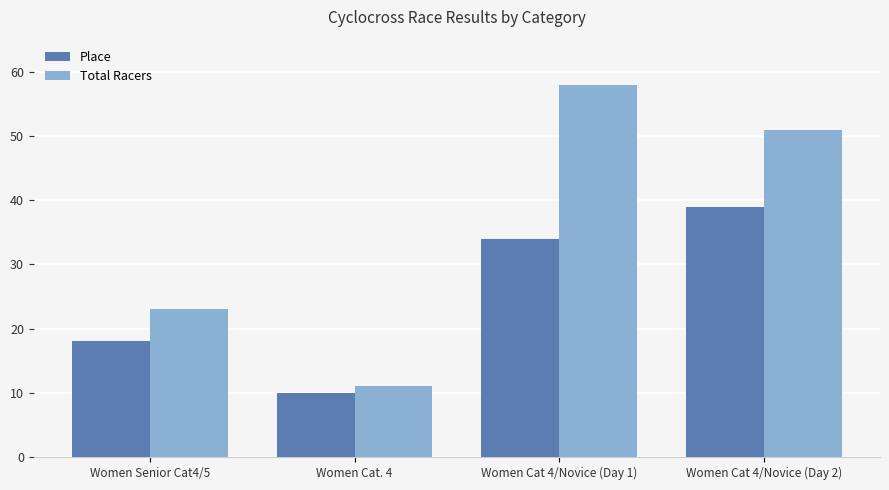

Which category has the lowest value across all series?

Women Cat. 4